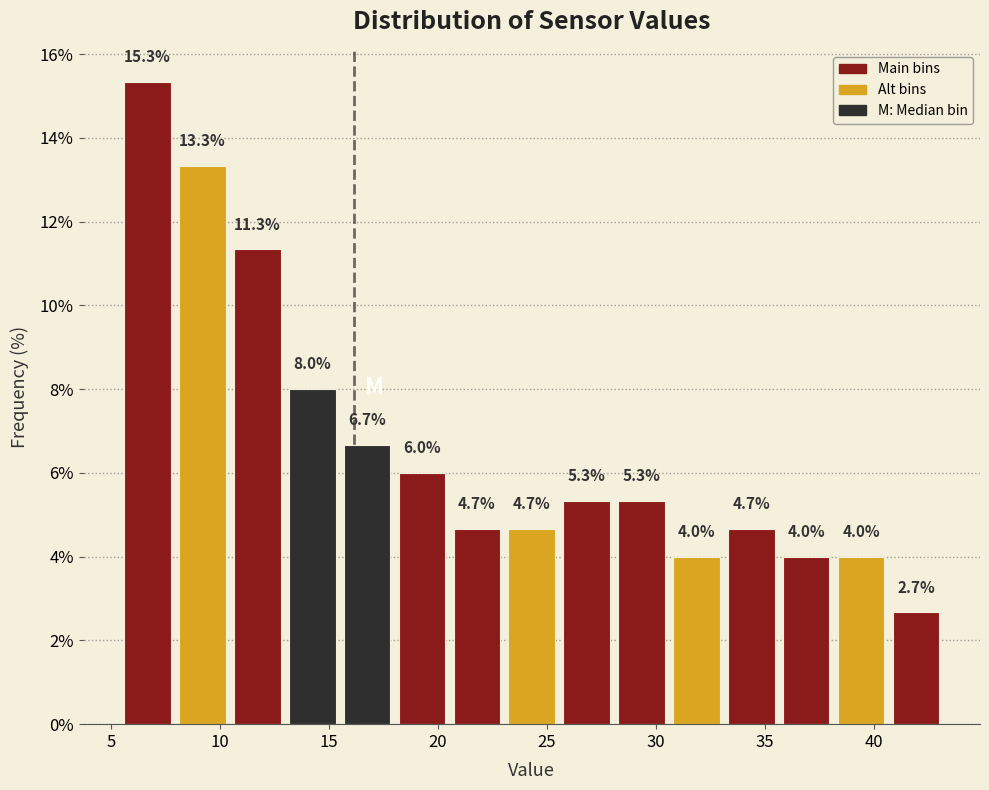

Over which range of the x-axis is the bar tallest?

5.5 to 8.0